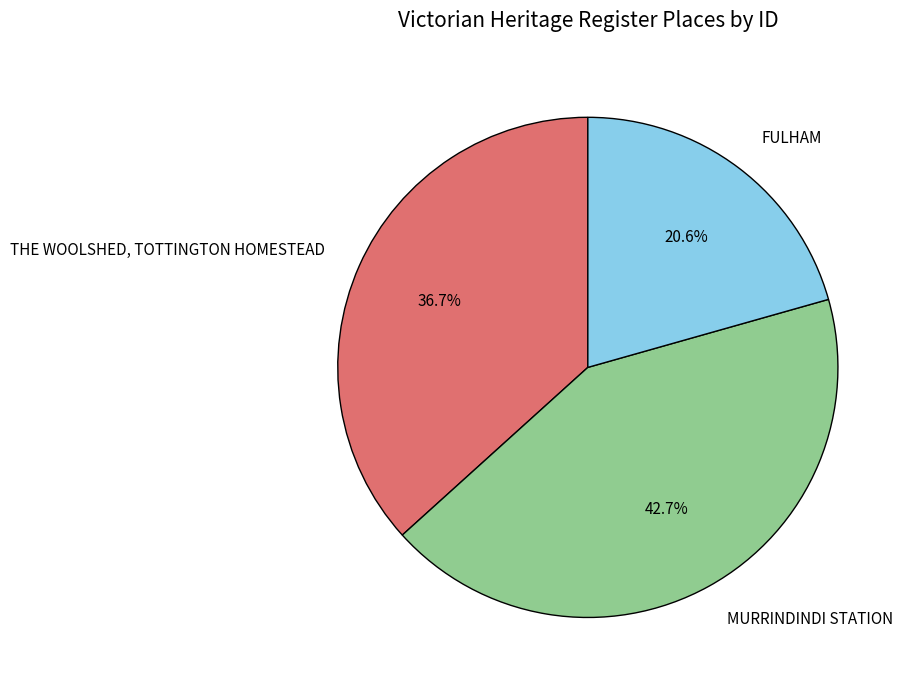

How many segments does this pie chart have?

3